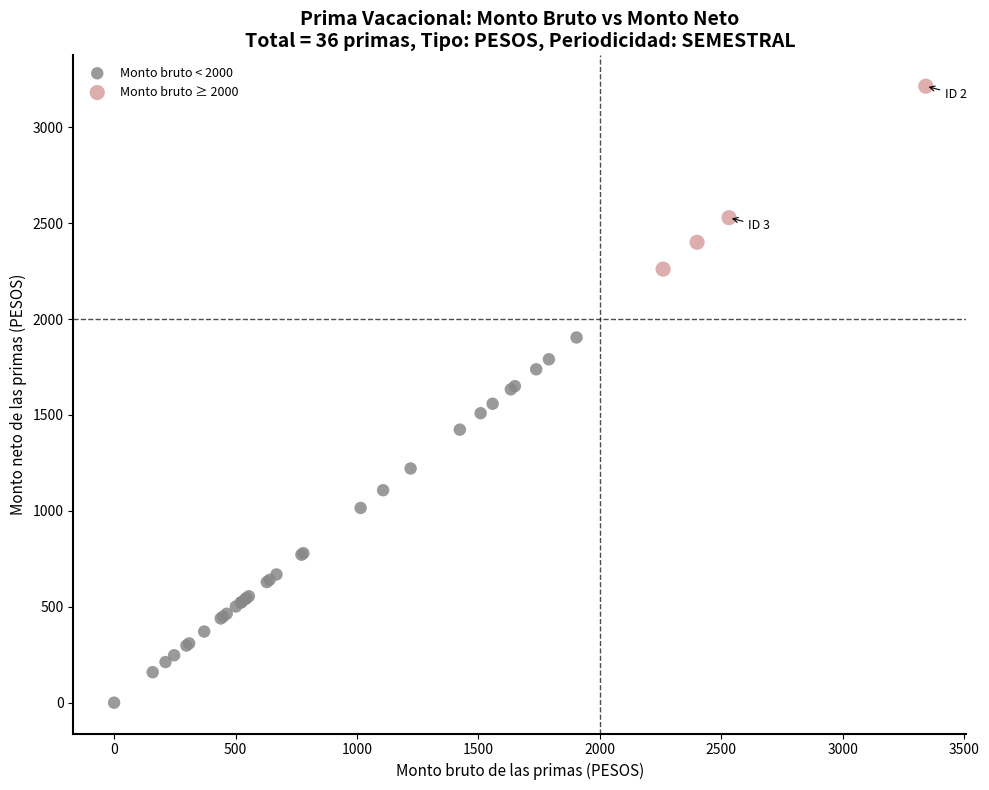

Which series reaches the maximum Y coordinate?

Monto bruto ≥ 2000